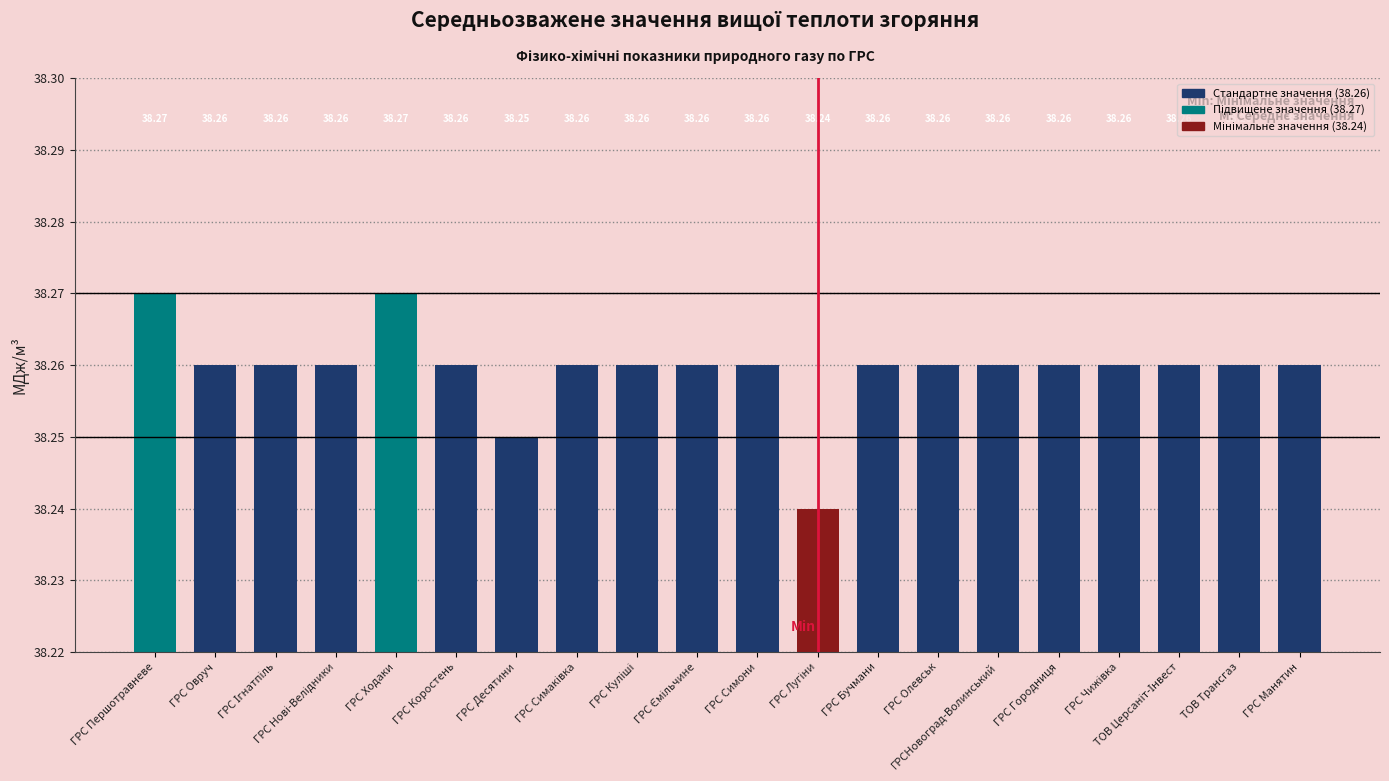

What is the maximum value shown in the chart?

38.3